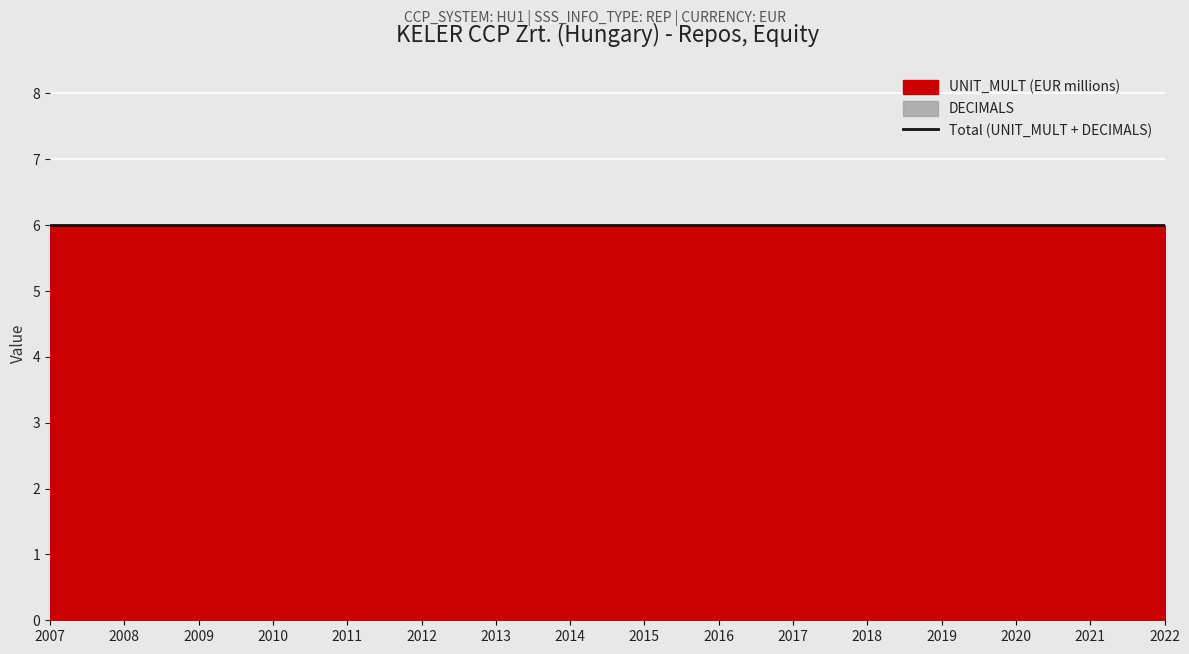

The value of DECIMALS at 2020 is 0. True or false?

True